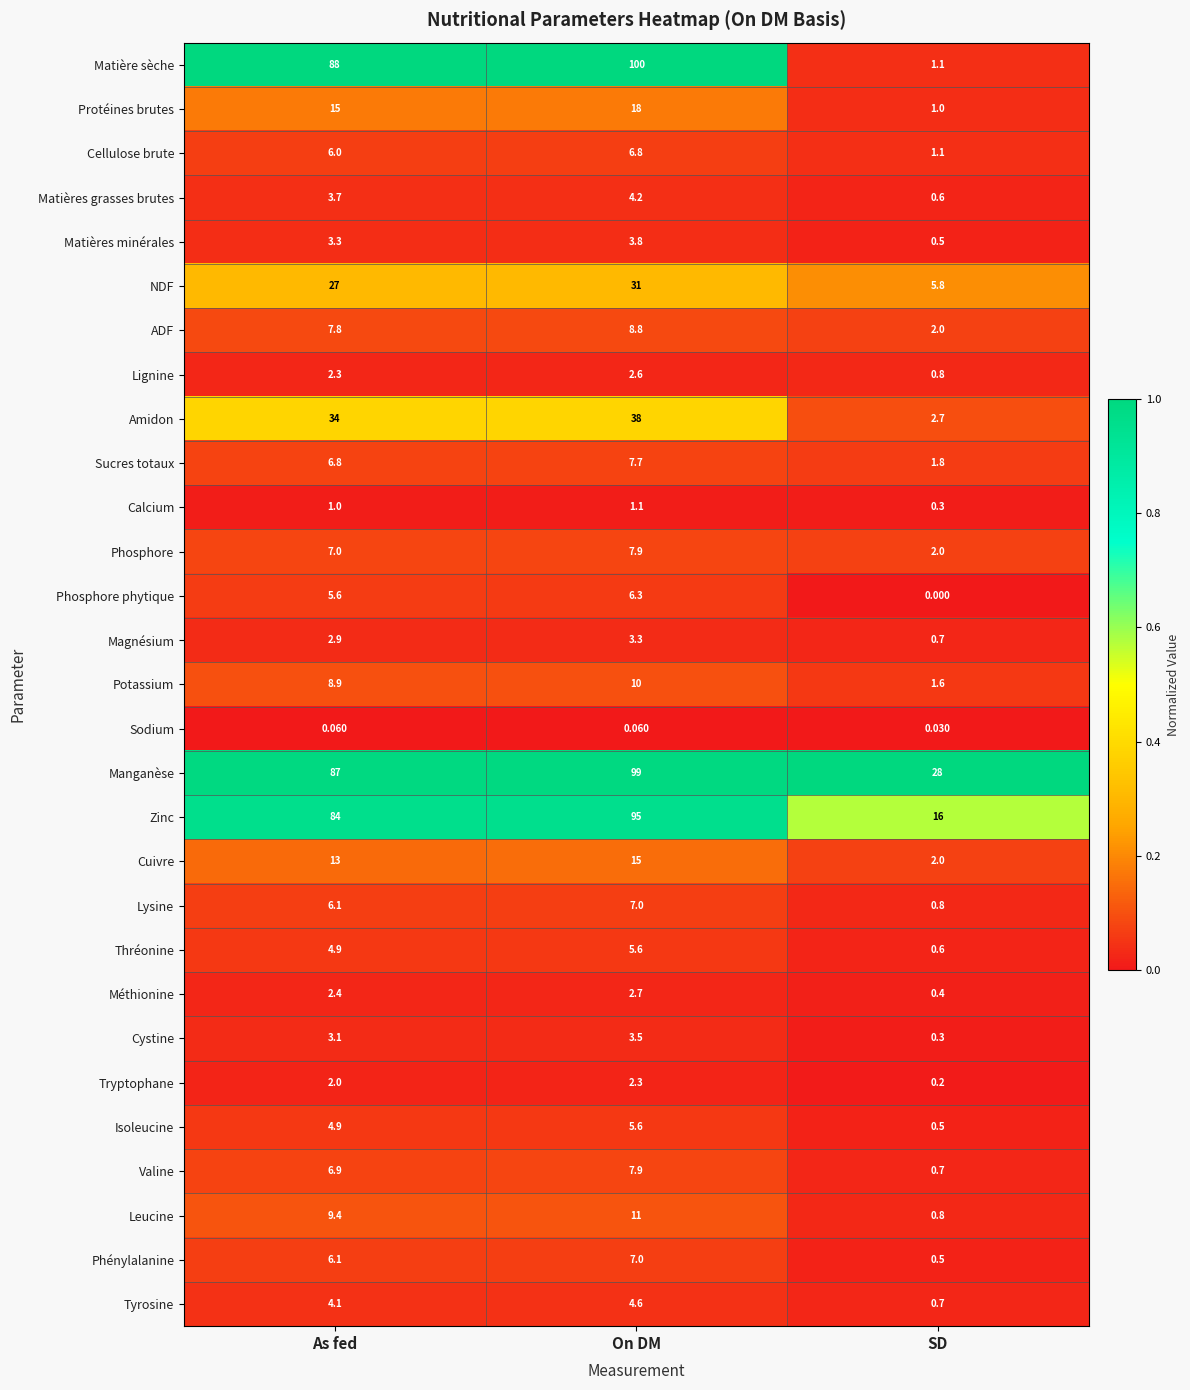

Is the value of Leucine at As fed greater than the value of Cellulose brute at On DM?

Yes